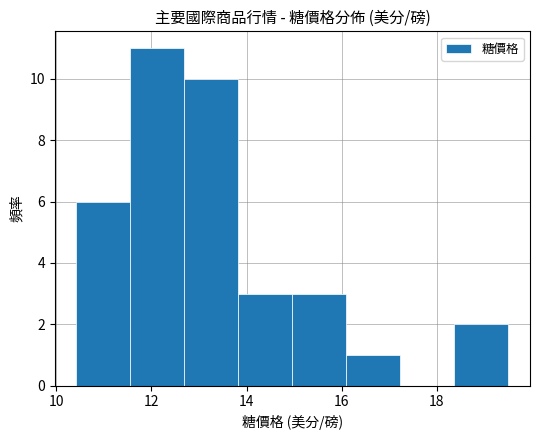

Which range on the x-axis has the tallest bar?

11.6 to 12.6